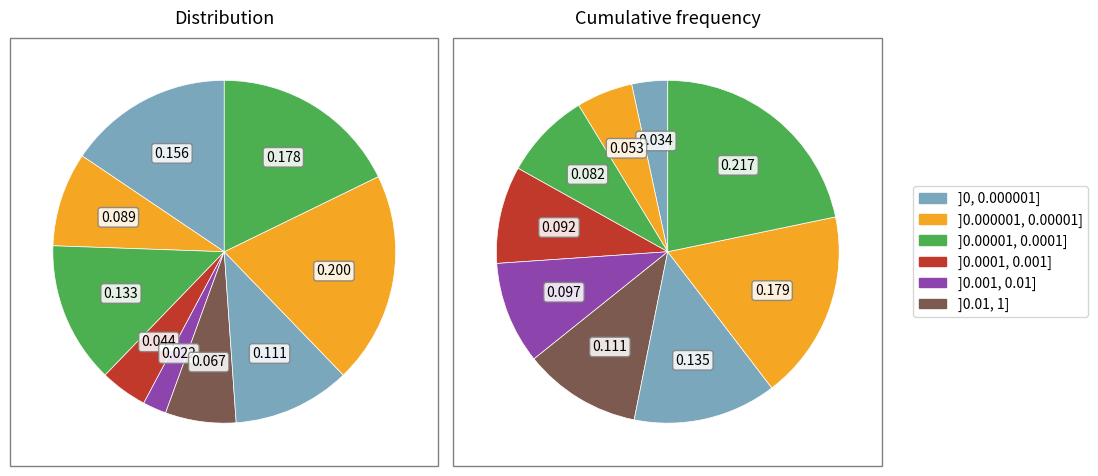

How many segments does this pie chart have?

9